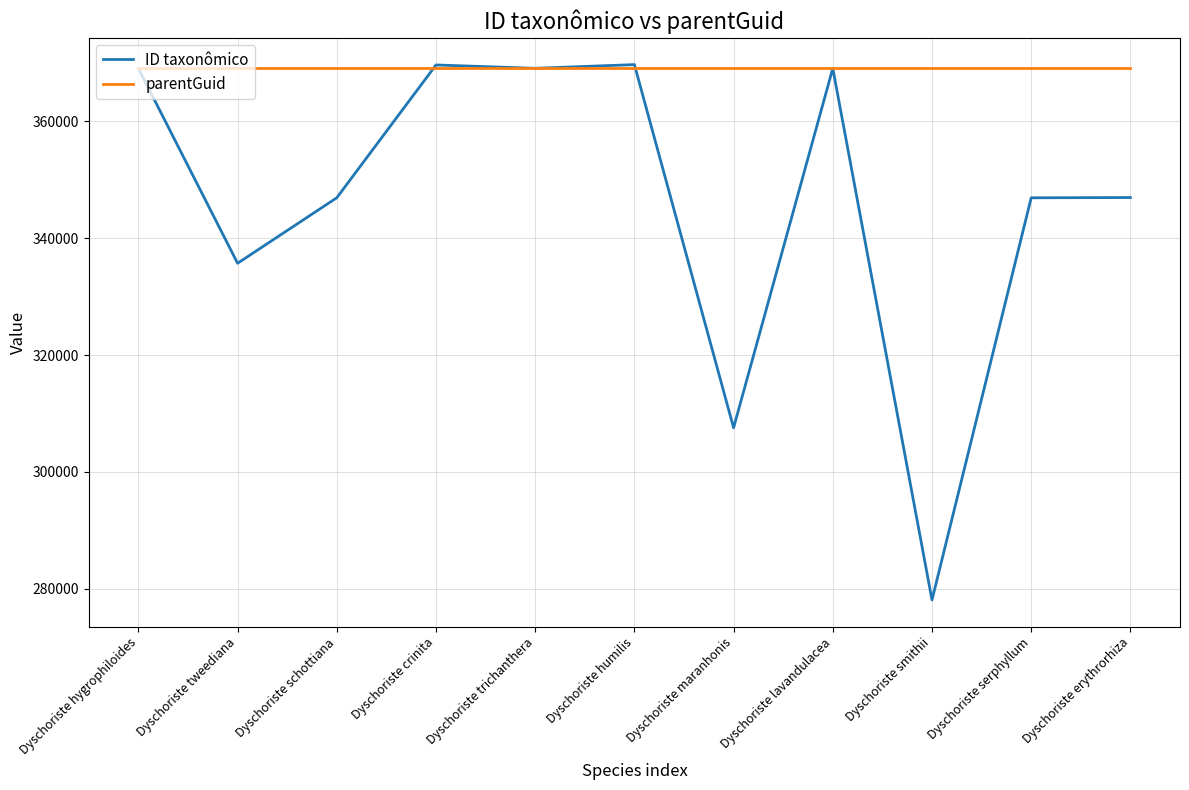

Which category has the lowest value across all series?

Dyschoriste smithii